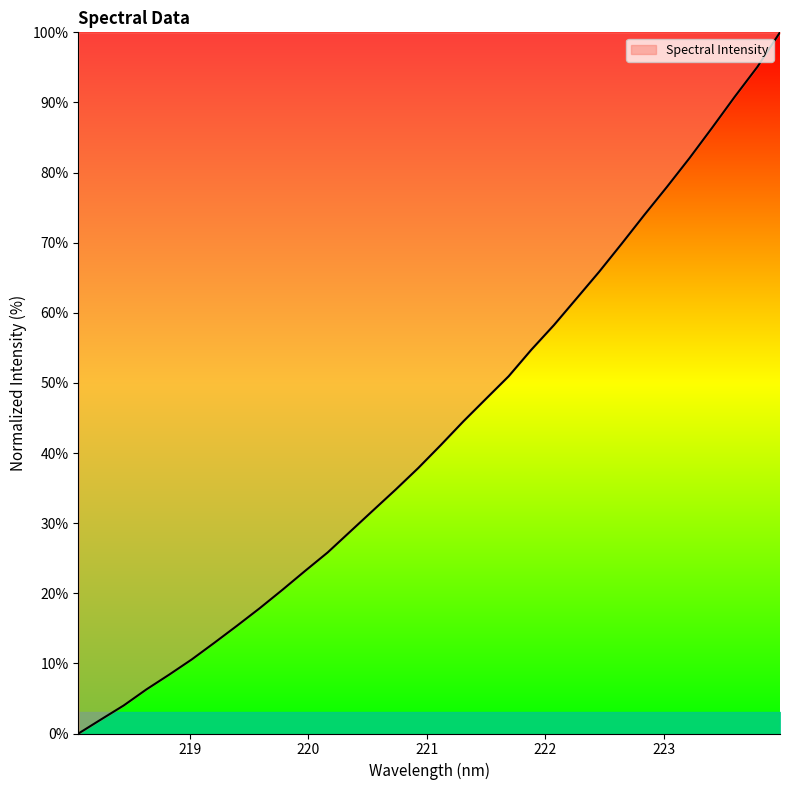

What is the maximum value shown in the chart?

100.0